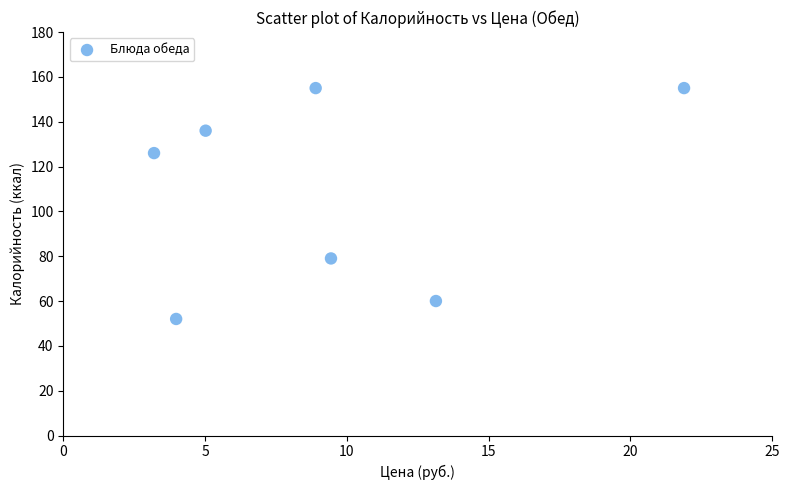

What is the range of Y values (max minus min)?

103